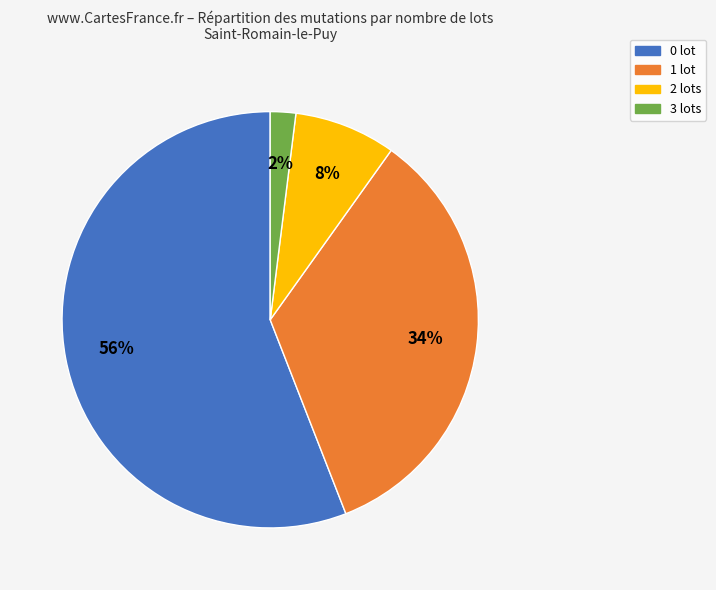

Is it true that 1 lot is 47% of the pie?

False